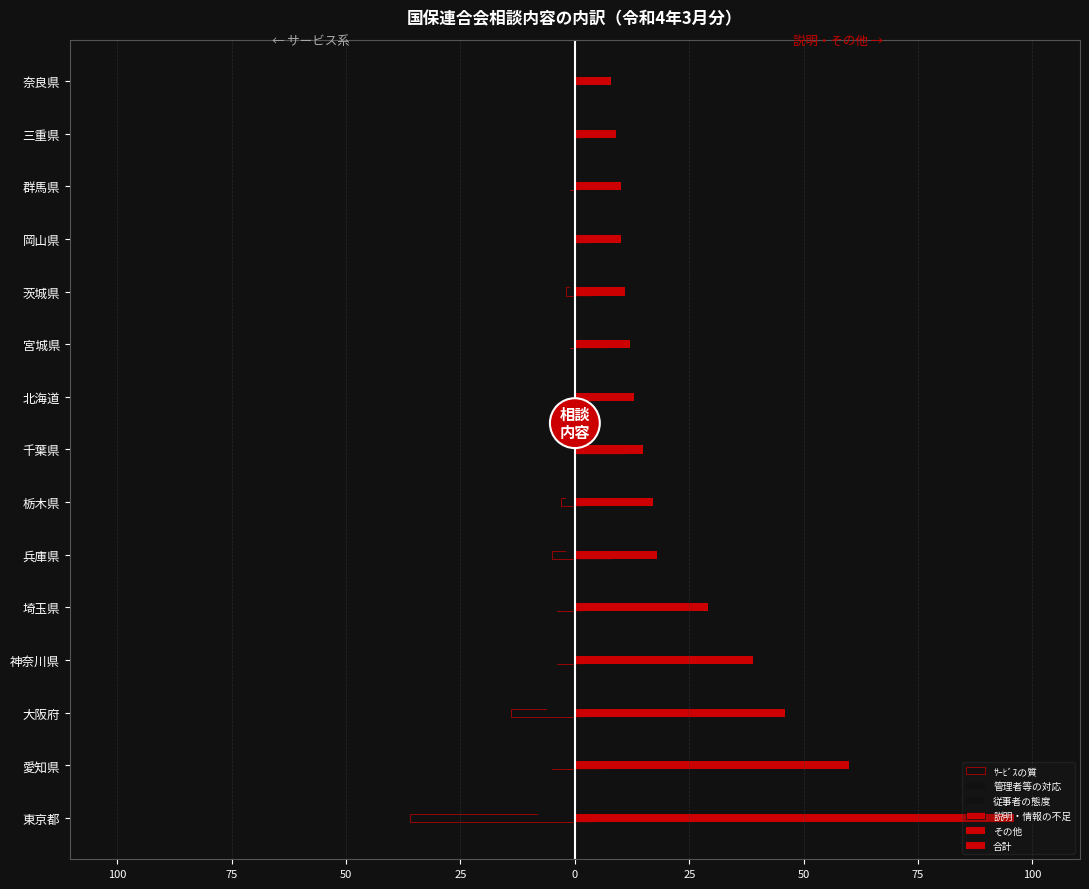

How many bars are there in total?

90